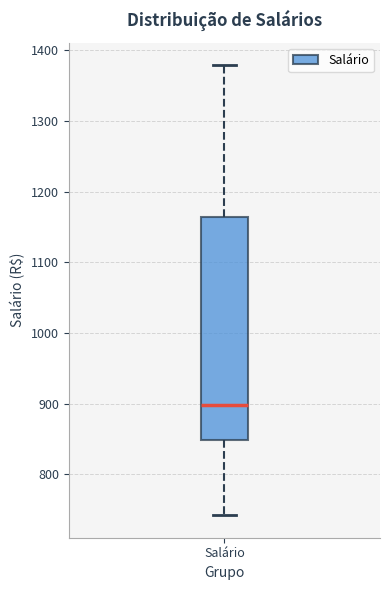

Where is the upper edge of the box for Salário on the y-axis? The values are not printed on the chart, so give them approximately, as read against the axis.

1160